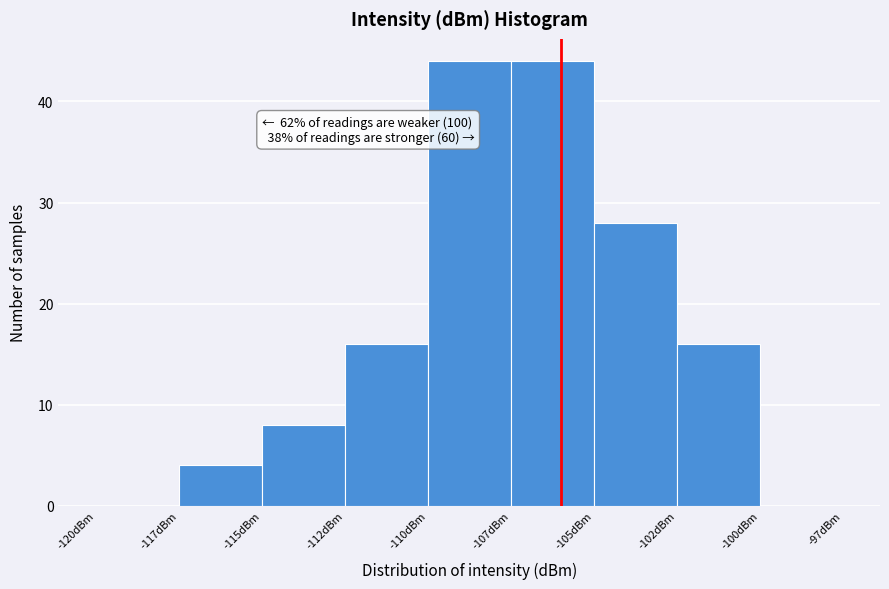

Reading right to left, extract all data points from this chart.

-100dBm=0	-102dBm=16	-105dBm=28	-107dBm=44	-110dBm=44	-112dBm=16	-115dBm=8	-117dBm=4	-120dBm=0